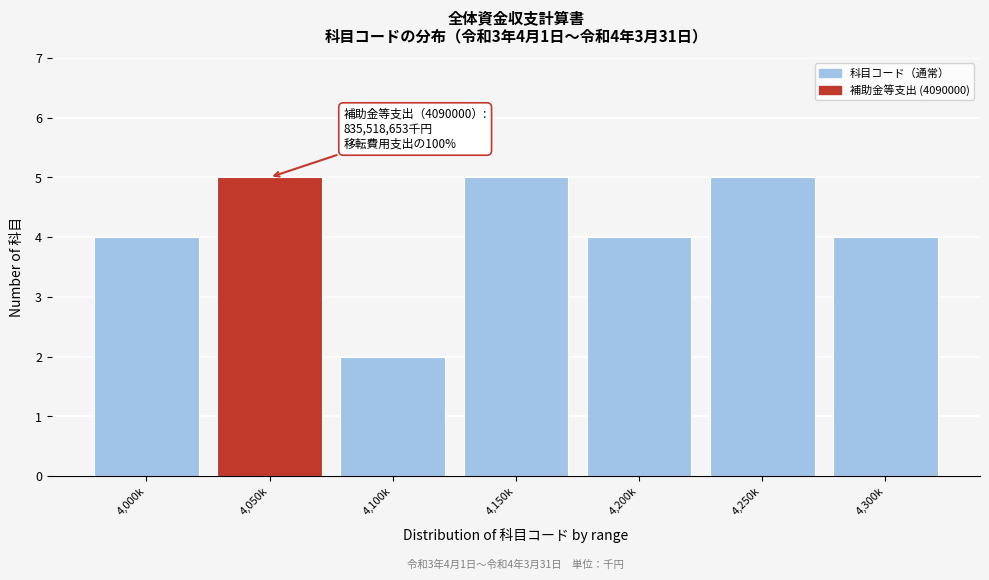

Reading left to right, what are all the values shown in this chart?

4	5	2	5	4	5	4